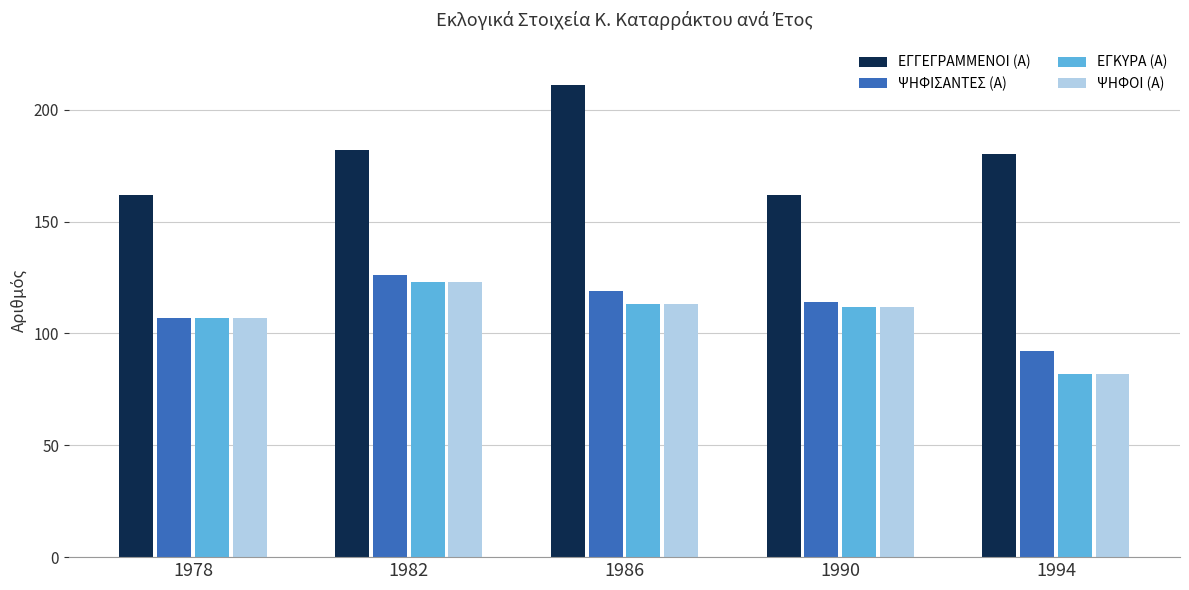

What are all the series names shown in the legend?

ΕΓΓΕΓΡΑΜΜΕΝΟΙ (Α), ΨΗΦΙΣΑΝΤΕΣ (Α), ΕΓΚΥΡΑ (Α), ΨΗΦΟΙ (Α)